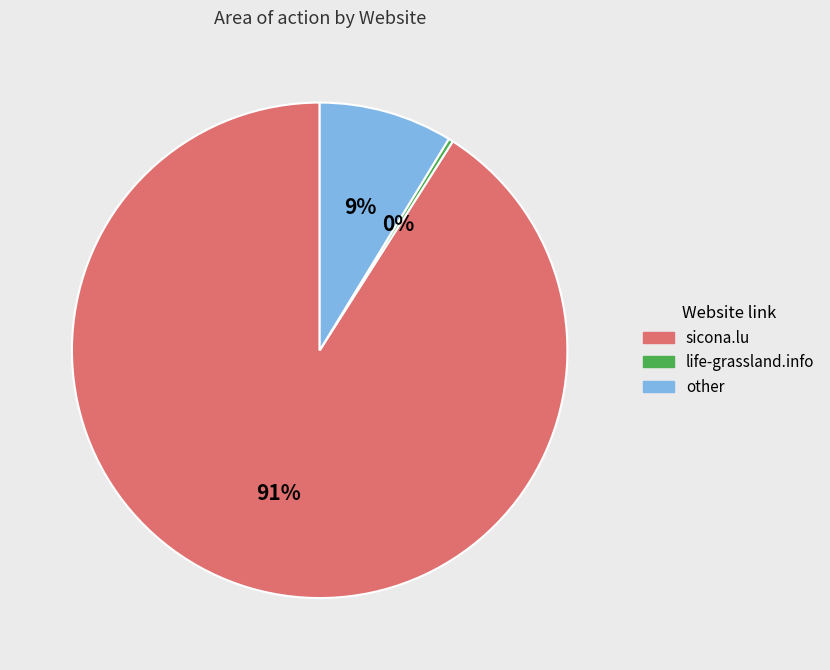

Is it true that life-grassland.info is 11% of the pie?

False